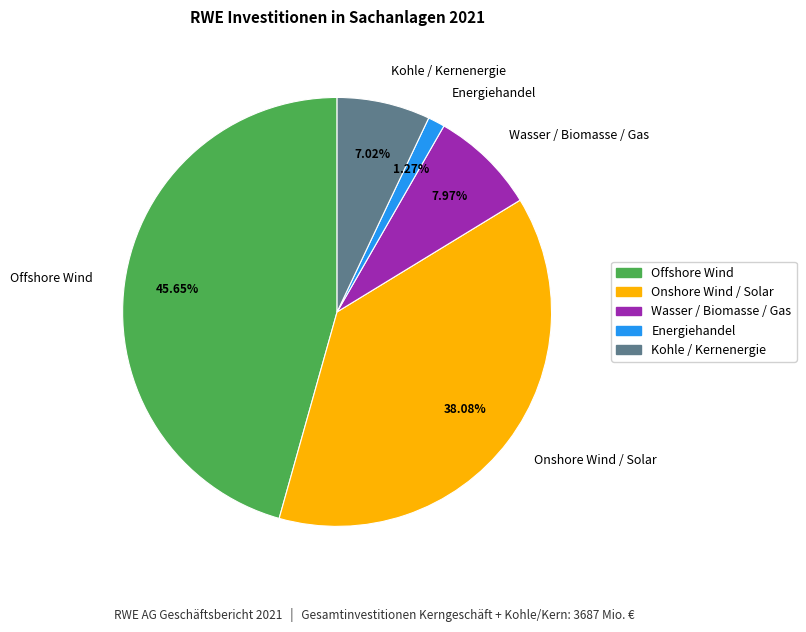

Is Energiehandel the majority of the pie?

No